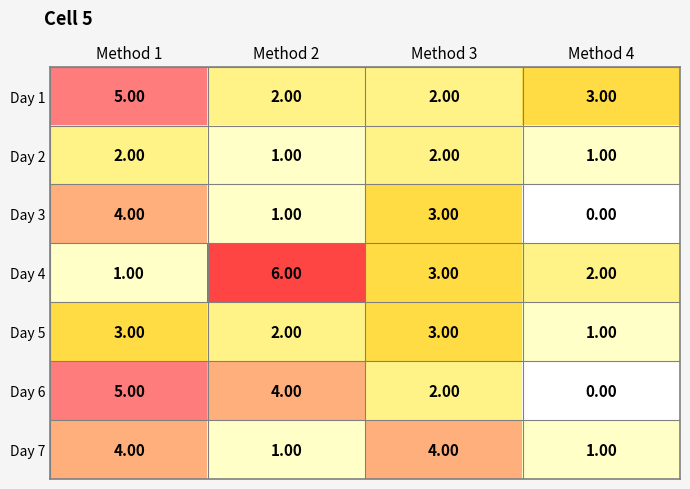

List the labels in order of Day 4 value, largest first.

Method 2, Method 3, Method 4, Method 1